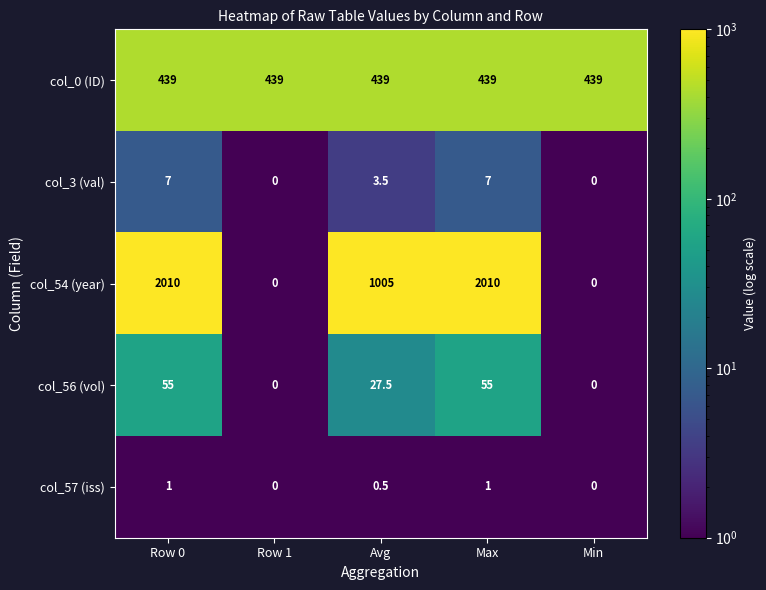

Reading right to left, transcribe all the data shown in this chart.

col_0 (ID): 439.0	439.0	439.0	439.0	439.0
col_3 (val): 0.0	7.0	3.5	0.0	7.0
col_54 (year): 0.0	2010.0	1005.0	0.0	2010.0
col_56 (vol): 0.0	55.0	27.5	0.0	55.0
col_57 (iss): 0.0	1.0	0.5	0.0	1.0